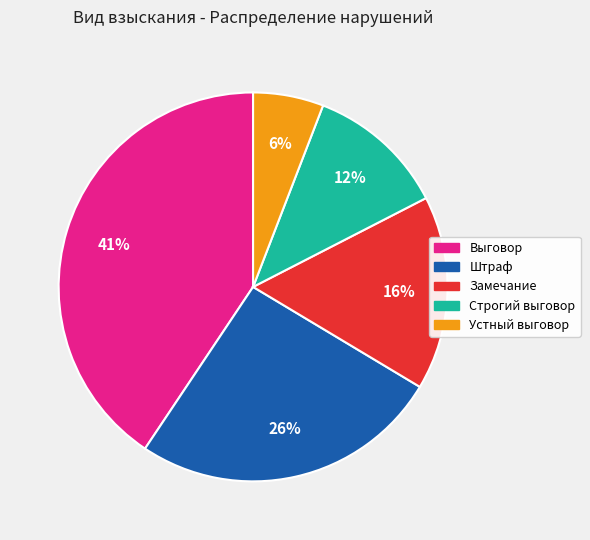

Rank the categories by value from lowest to highest.

Устный выговор, Строгий выговор, Замечание, Штраф, Выговор